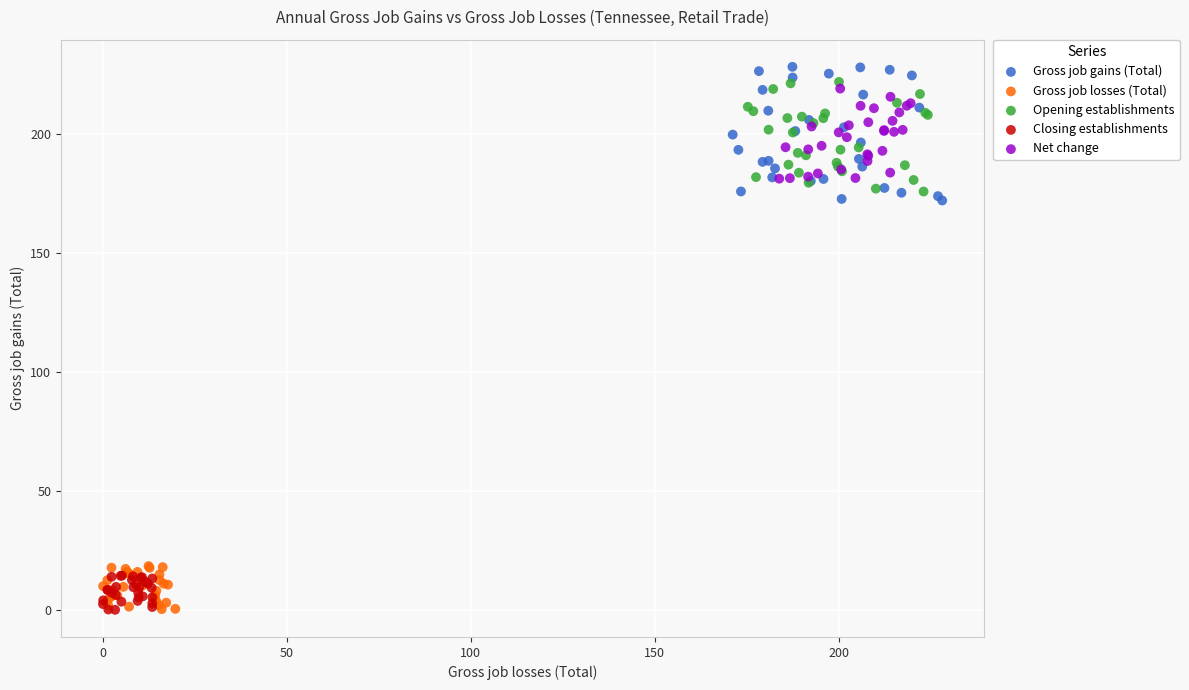

Which series has the largest Y range (max minus min)?

Gross job gains (Total)